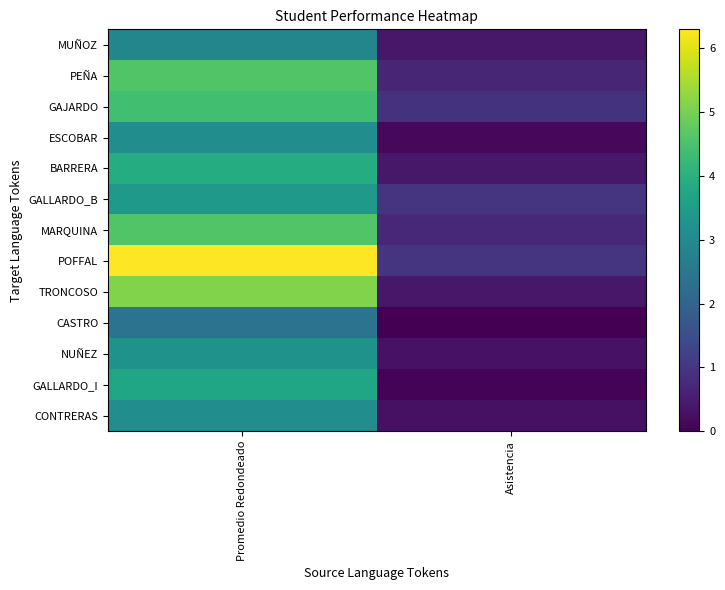

Reading left to right, extract all data points from this chart.

MUÑOZ: Promedio Redondeado=2.9	Asistencia=0.4
PEÑA: Promedio Redondeado=4.6	Asistencia=0.7
GAJARDO: Promedio Redondeado=4.4	Asistencia=0.9
ESCOBAR: Promedio Redondeado=3.1	Asistencia=0.1
BARRERA: Promedio Redondeado=3.9	Asistencia=0.4
GALLARDO_B: Promedio Redondeado=3.4	Asistencia=1.0
MARQUINA: Promedio Redondeado=4.6	Asistencia=0.7
POFFAL: Promedio Redondeado=6.3	Asistencia=1.0
TRONCOSO: Promedio Redondeado=5.1	Asistencia=0.4
CASTRO: Promedio Redondeado=2.4	Asistencia=0.0
NUÑEZ: Promedio Redondeado=3.2	Asistencia=0.3
GALLARDO_I: Promedio Redondeado=3.7	Asistencia=0.1
CONTRERAS: Promedio Redondeado=3.1	Asistencia=0.3